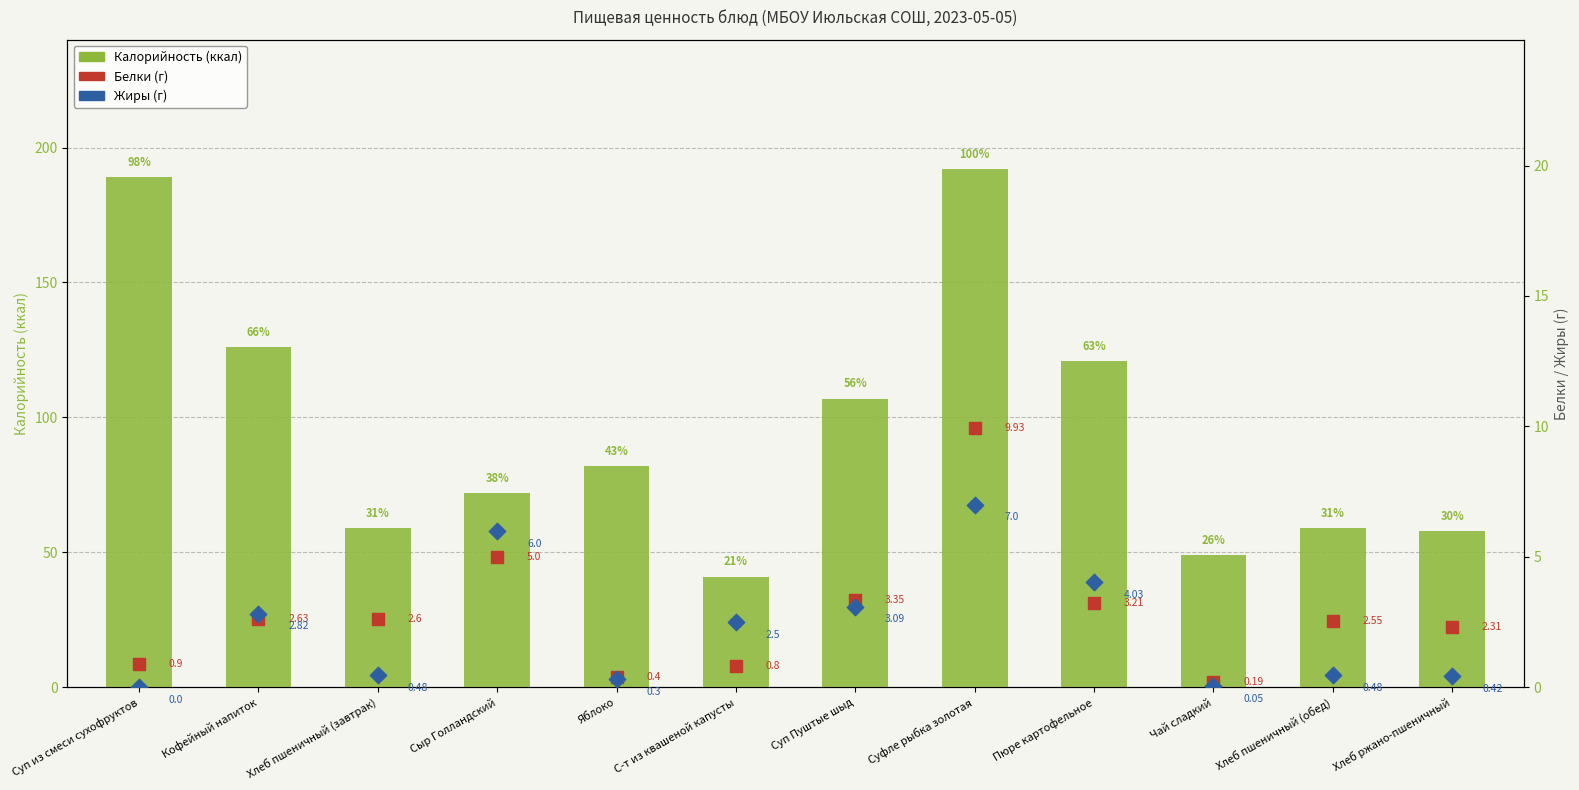

Which series contains the lowest Y value?

Жиры (г)